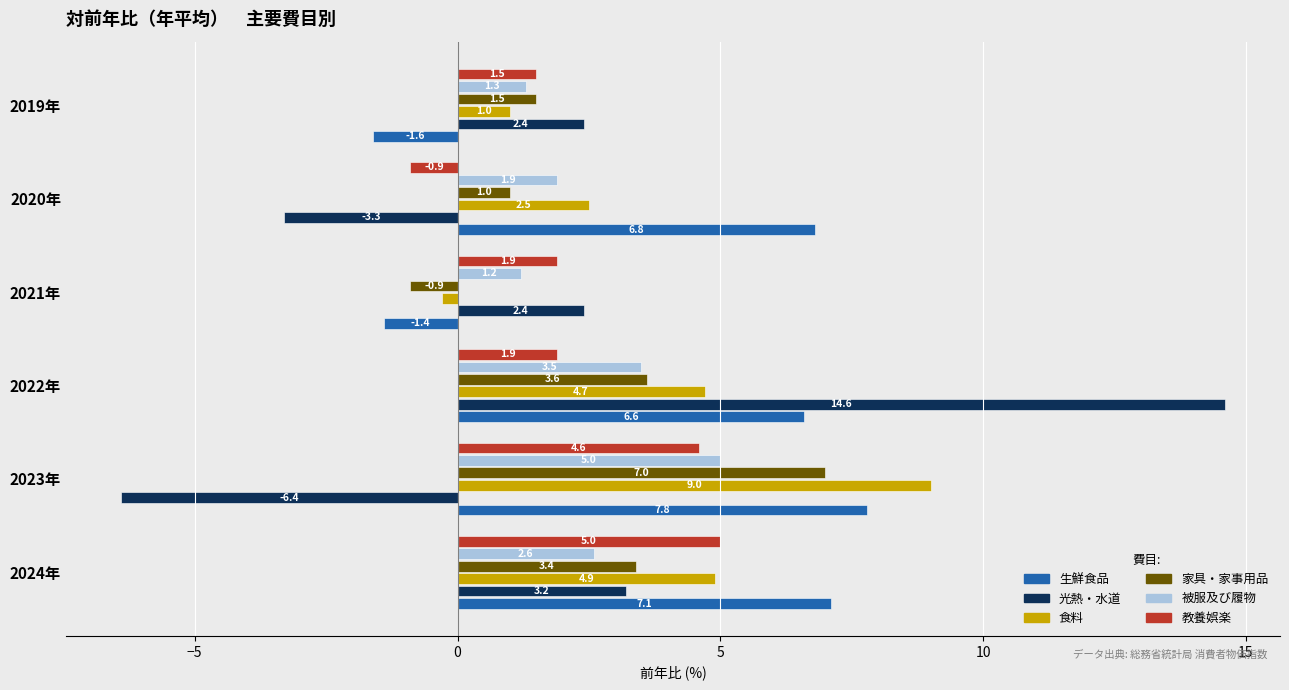

True or false: 生鮮食品 has a value of 6.6 at 2022年.

True